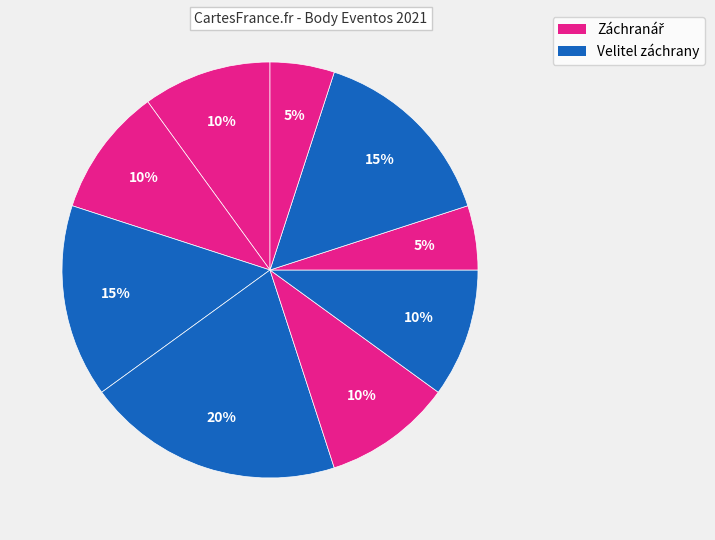

How many segments does this pie chart have?

9